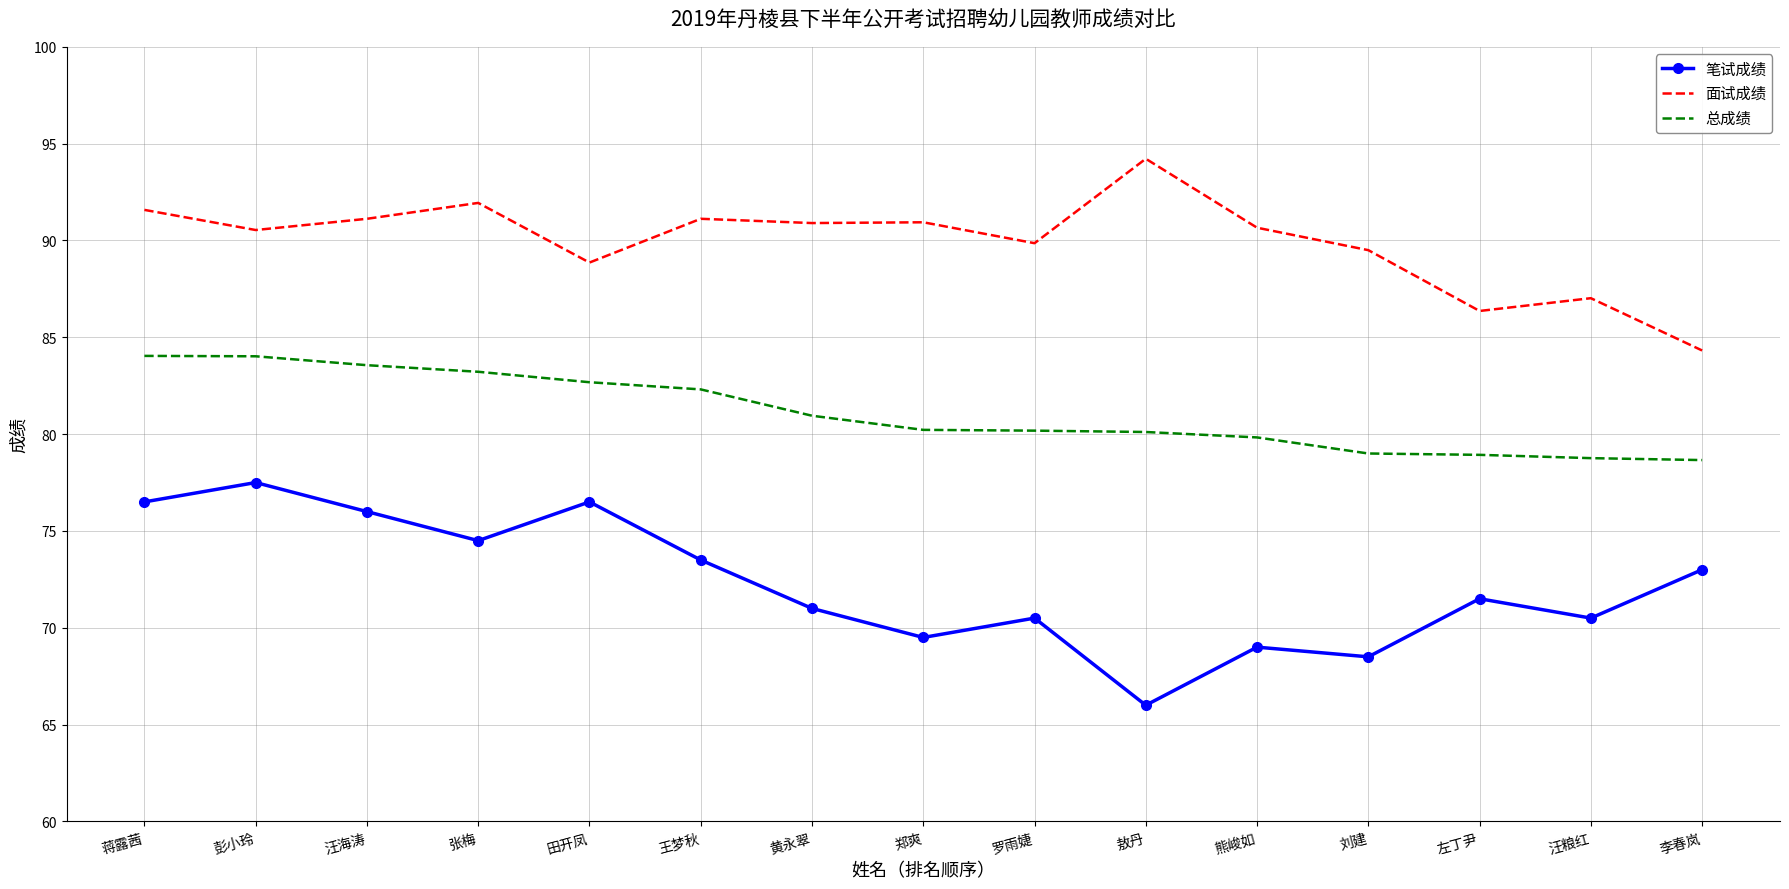

True or false: 面试成绩 and 笔试成绩 cross at least once.

False